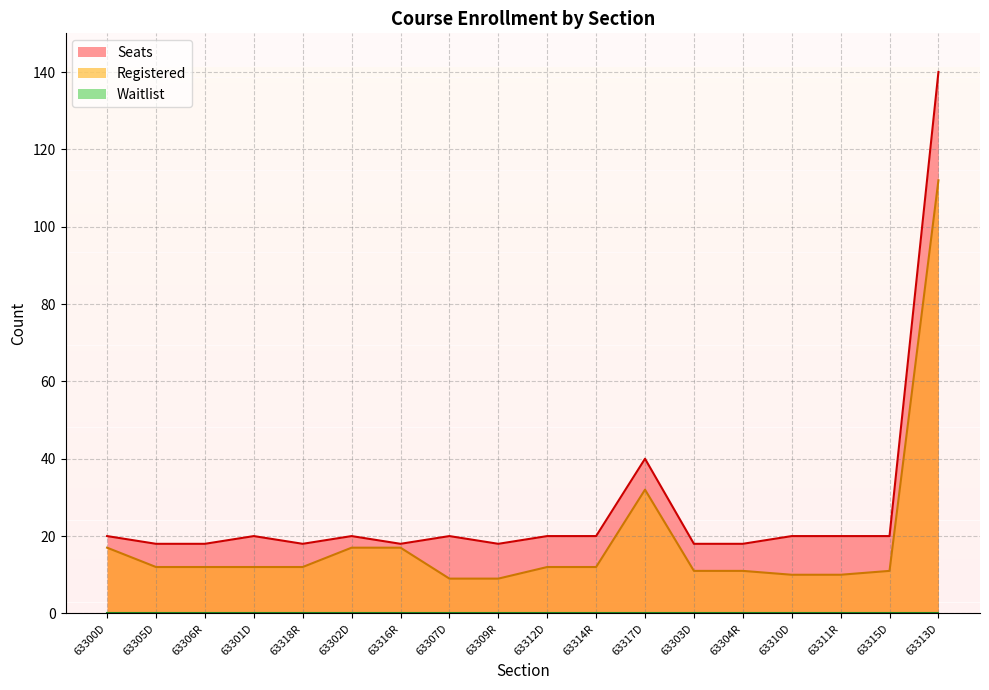

What is the value of the Registered point at the 3rd from the left?

12